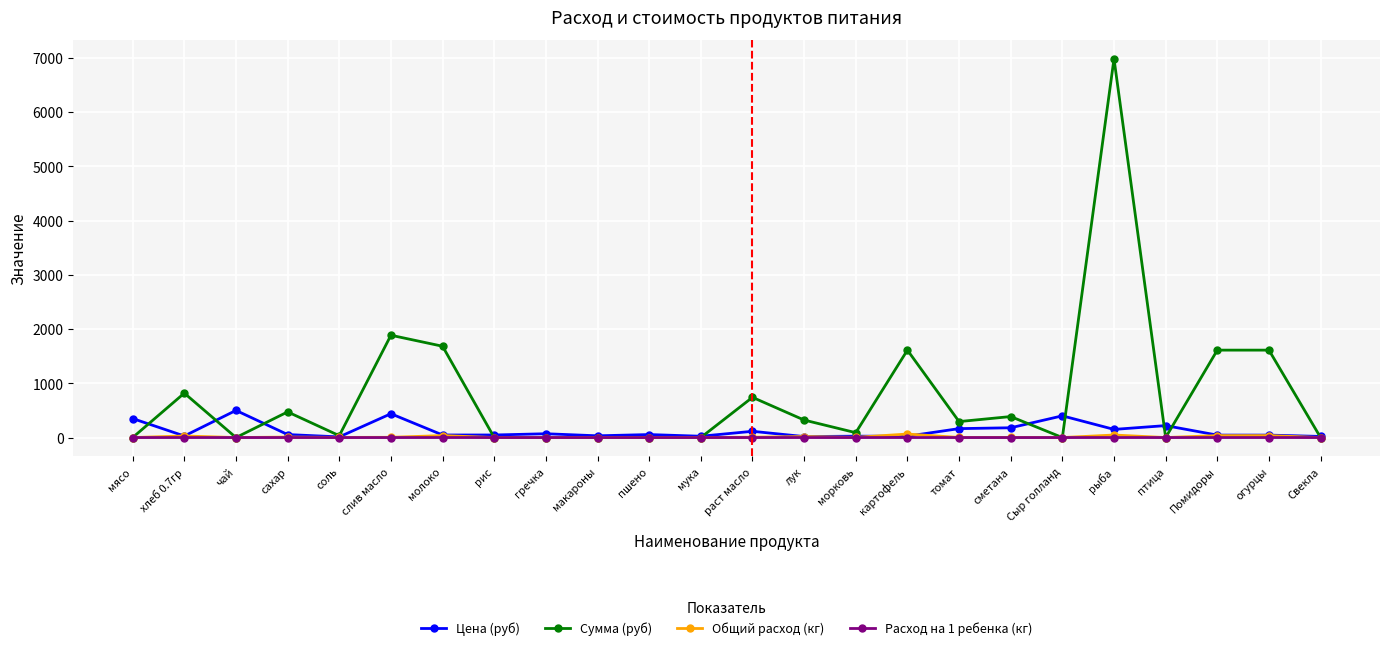

Is it true that Сумма (руб) equals 2838.6 at мука?

False